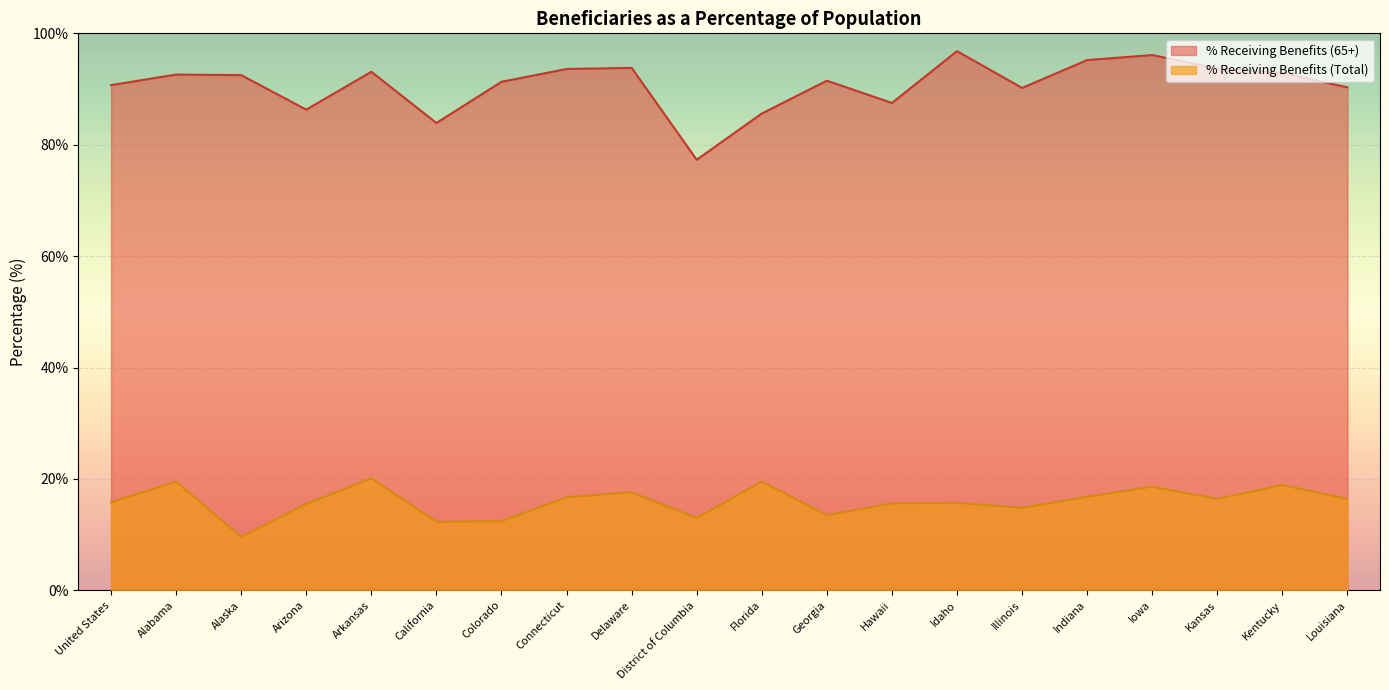

Which category has the highest value in the % Receiving Benefits (Total) series?

Arkansas